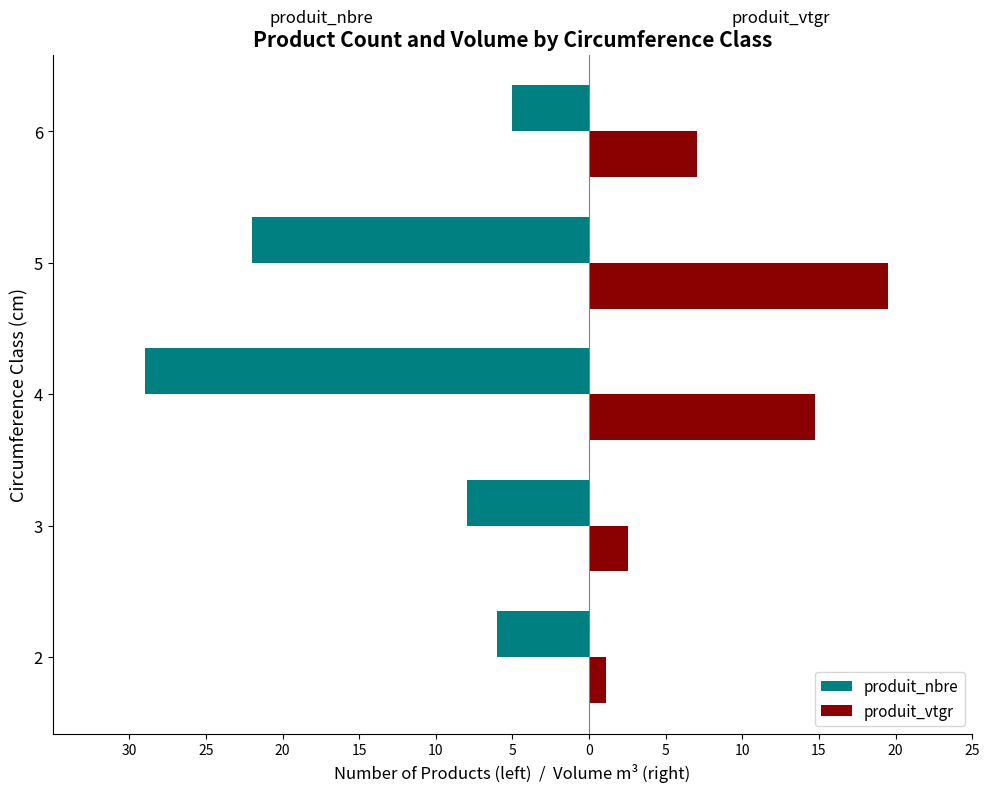

What are all the series names shown in the legend?

produit_nbre, produit_vtgr